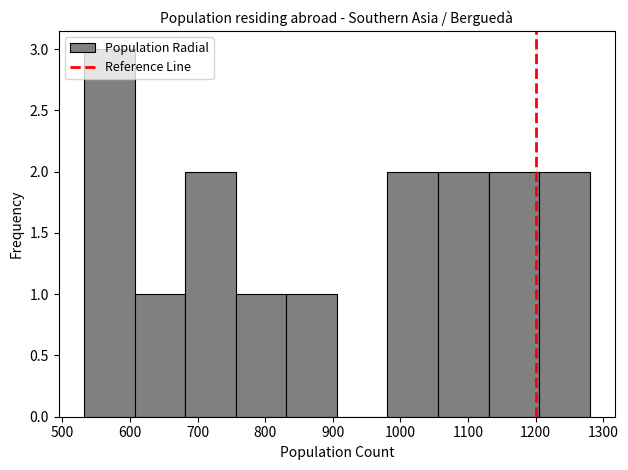

Reading left to right, transcribe this chart: for each bar, give the range it covers on the x-axis and its height. Neither the bar edges nor the heights are printed on the chart, so give them approximately, as read against the axes.

530 to 610: 3
610 to 680: 1
680 to 760: 2
760 to 830: 1
830 to 910: 1
910 to 980: 0
980 to 1060: 2
1060 to 1130: 2
1130 to 1210: 2
1210 to 1280: 2